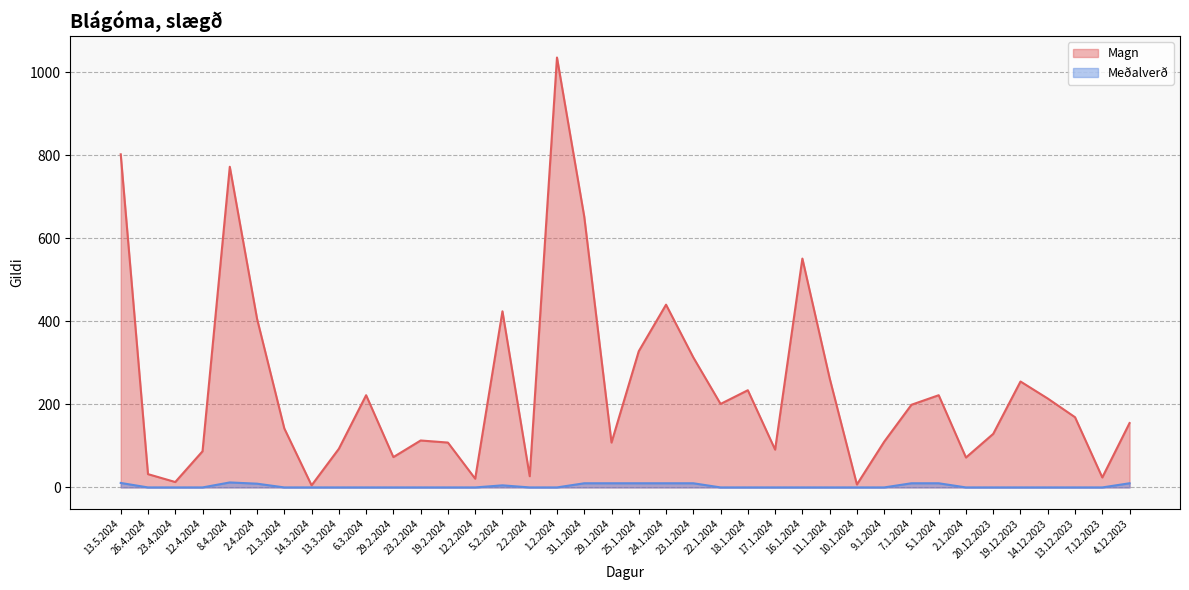

Which series has the largest total across all categories?

Magn